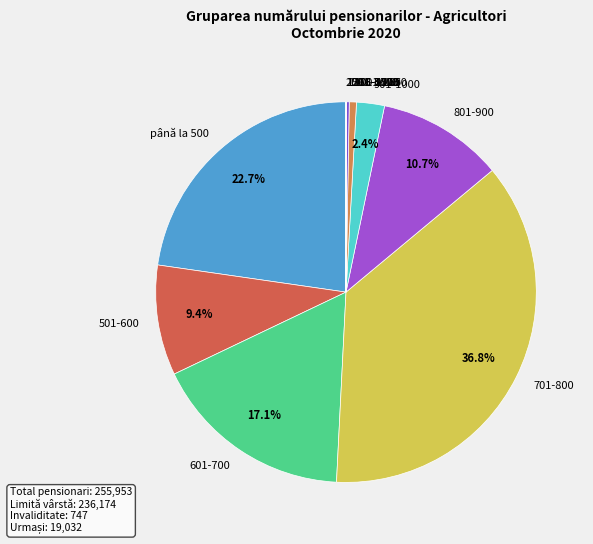

Which category has the biggest portion of the pie?

701-800